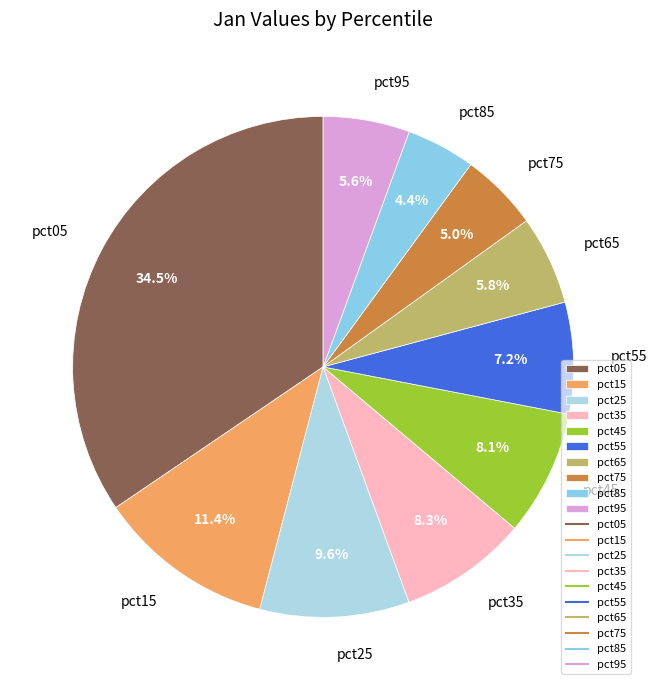

Count the number of slices in the pie.

10